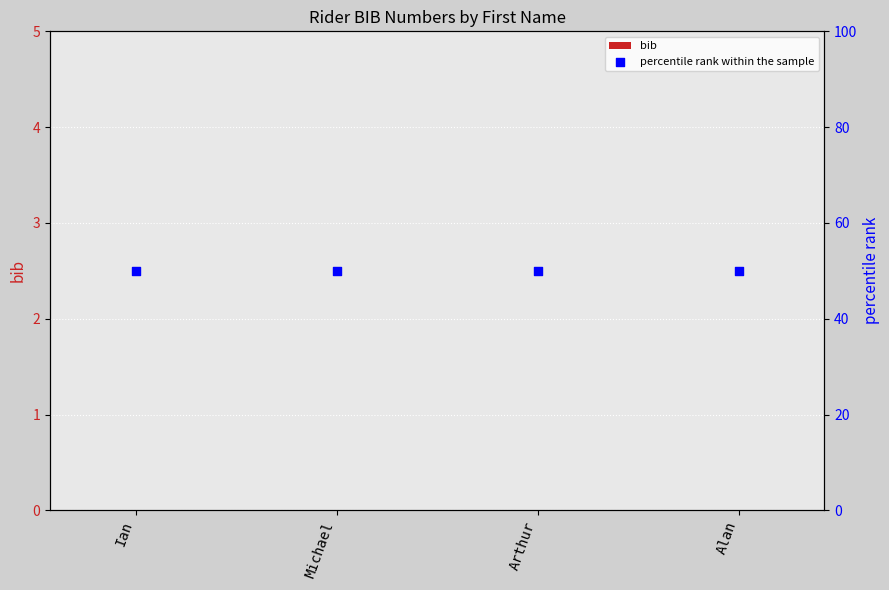

What is the total value across all series at Ian?

50